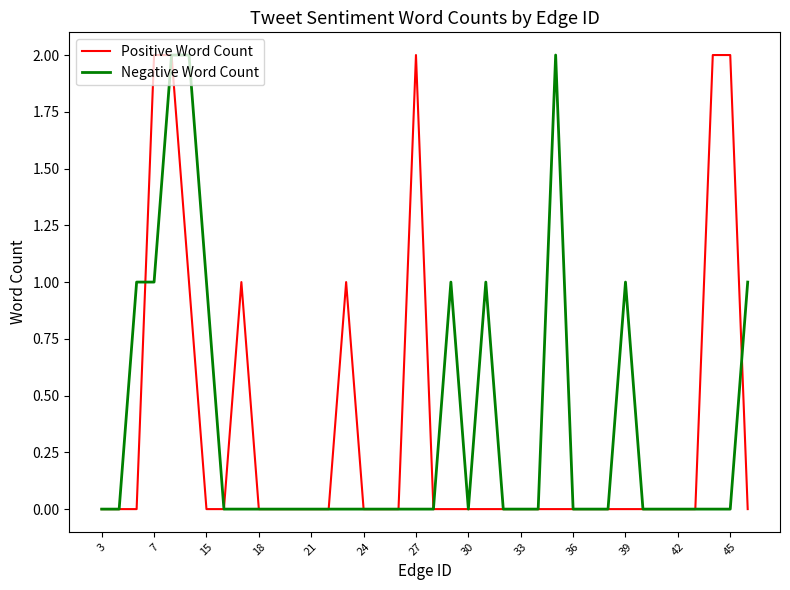

Is this an area chart (filled region under the line)?

No